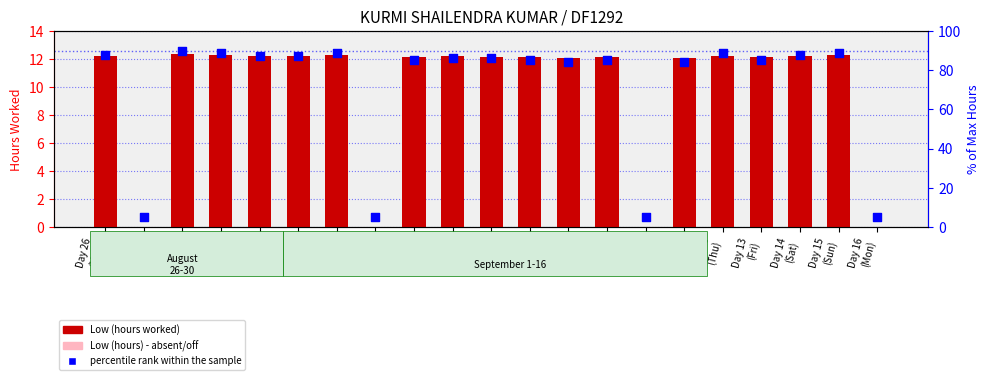

At which category is the sum across all series the highest?

Day 28
(Wed)